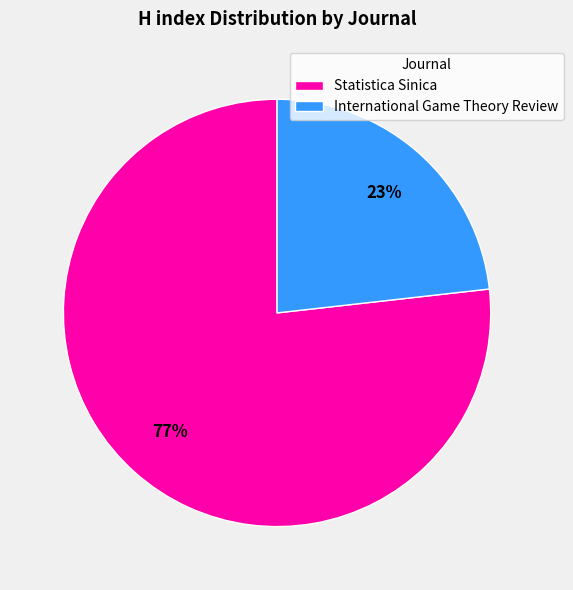

To the nearest percent, what is the difference between the largest and smallest slice percentages?

54%